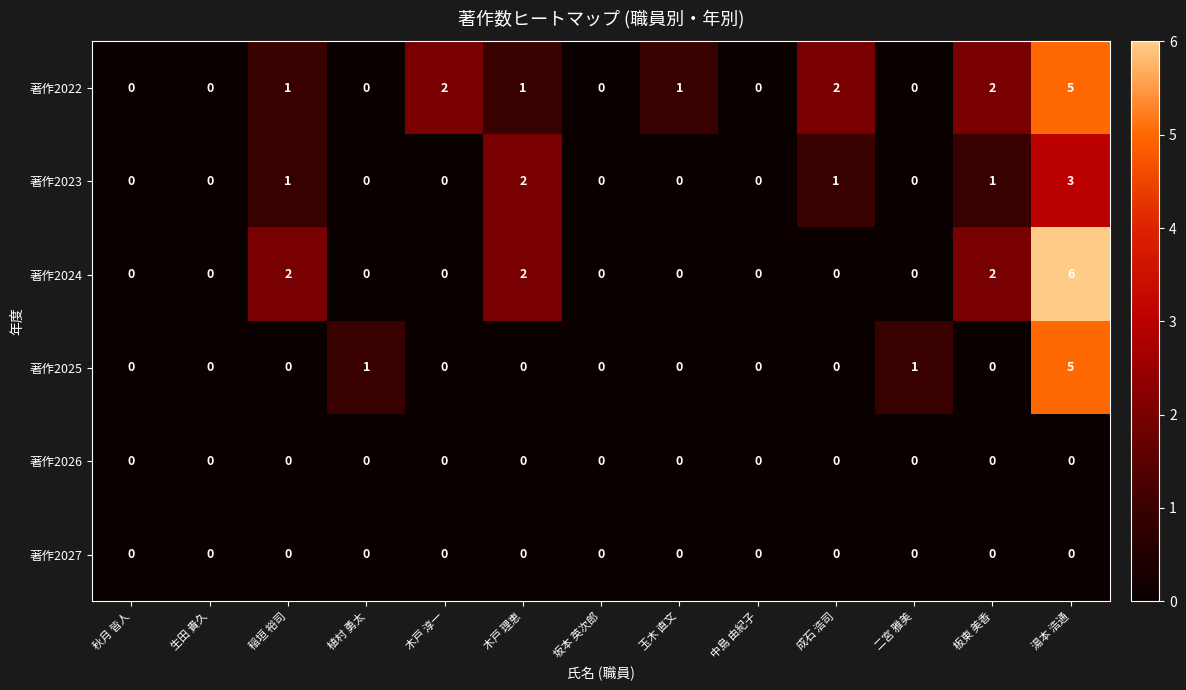

How many series are shown in this chart?

6